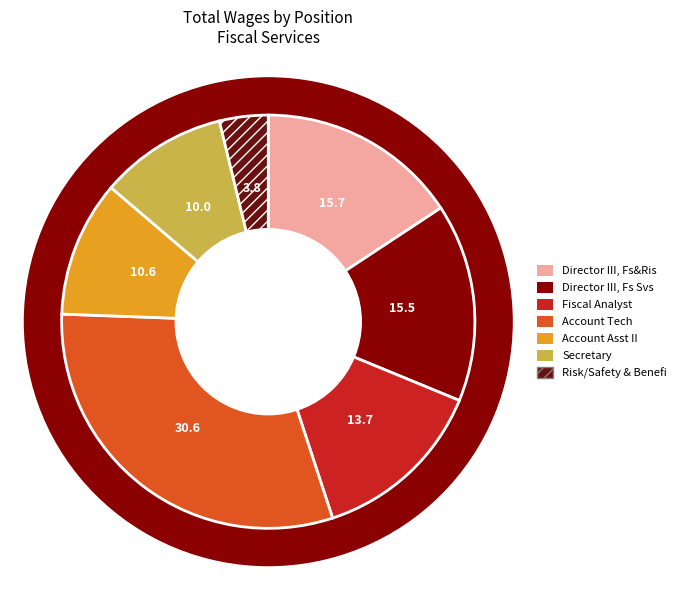

Rank the categories by value from highest to lowest.

Account Tech, Director III, Fs&Ris, Director III, Fs Svs, Fiscal Analyst, Account Asst II, Secretary, Risk/Safety & Benefi